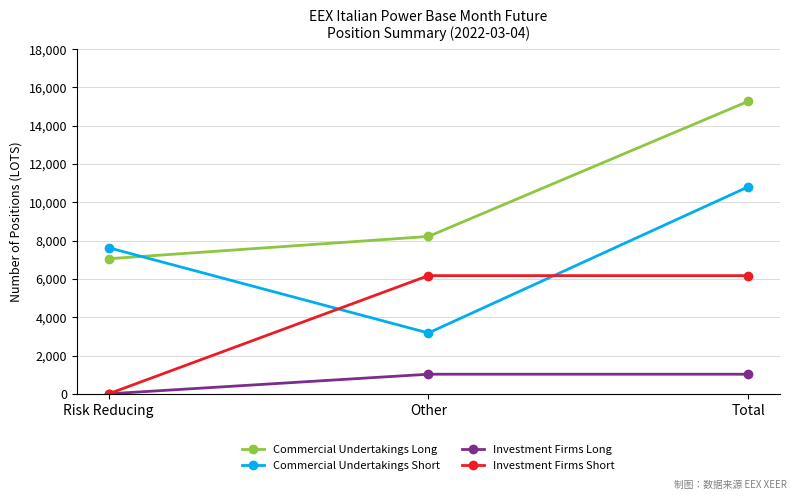

At which category is the sum across all series the highest?

Total